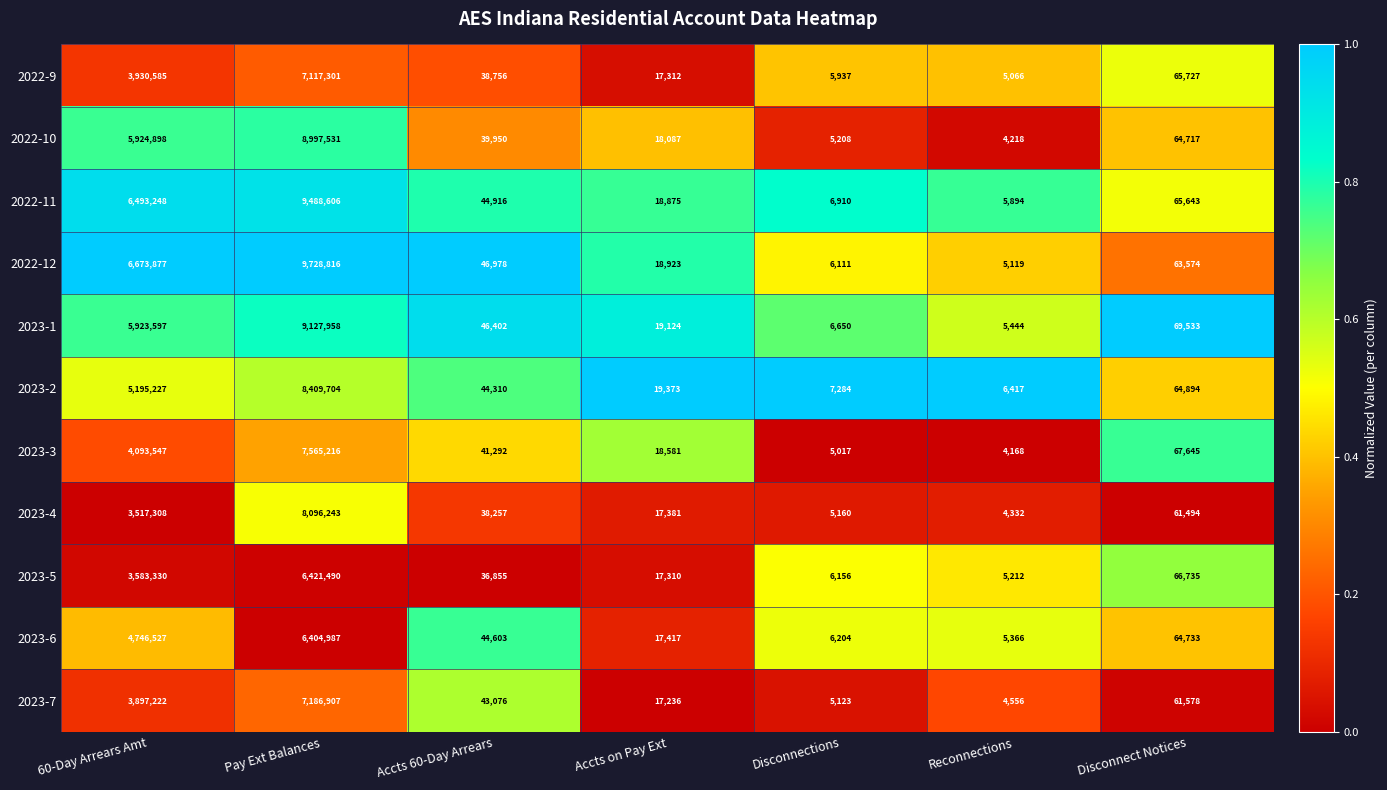

What is the spread (max minus min) of values at Reconnections?

2249